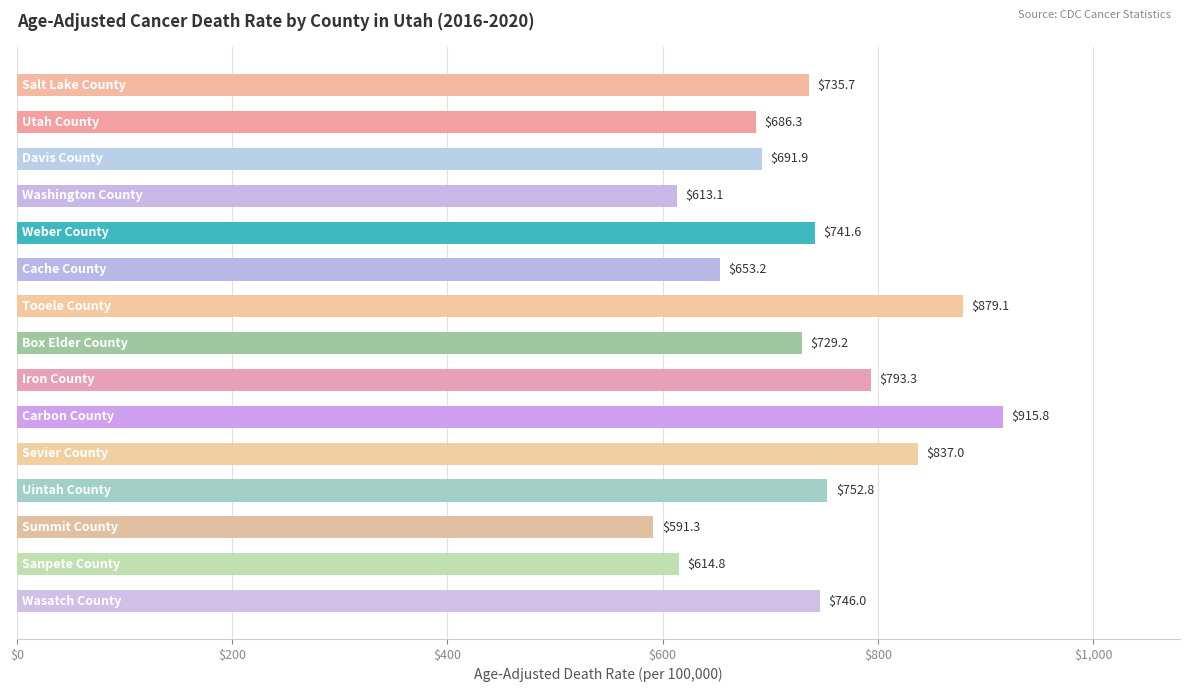

What is the average value?

732.1